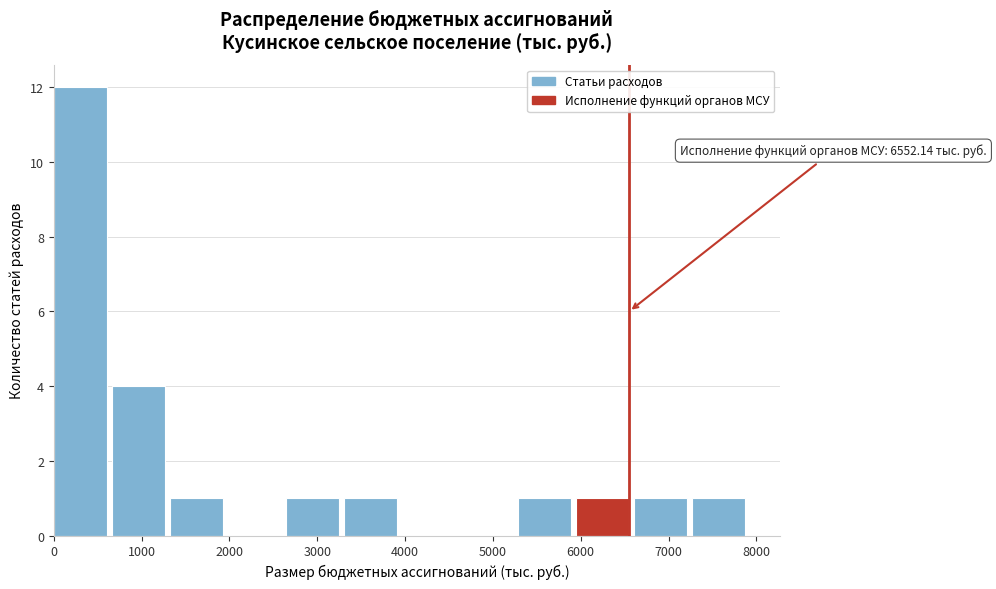

Which range on the x-axis has the tallest bar?

0 to 700